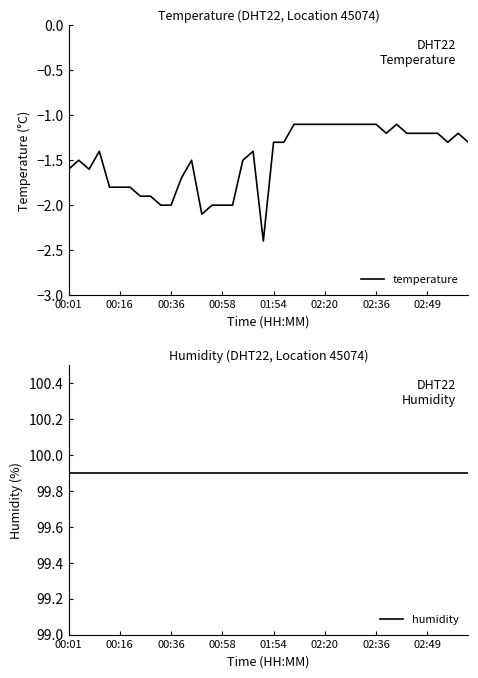

At which label is humidity closest to 99?

00:01